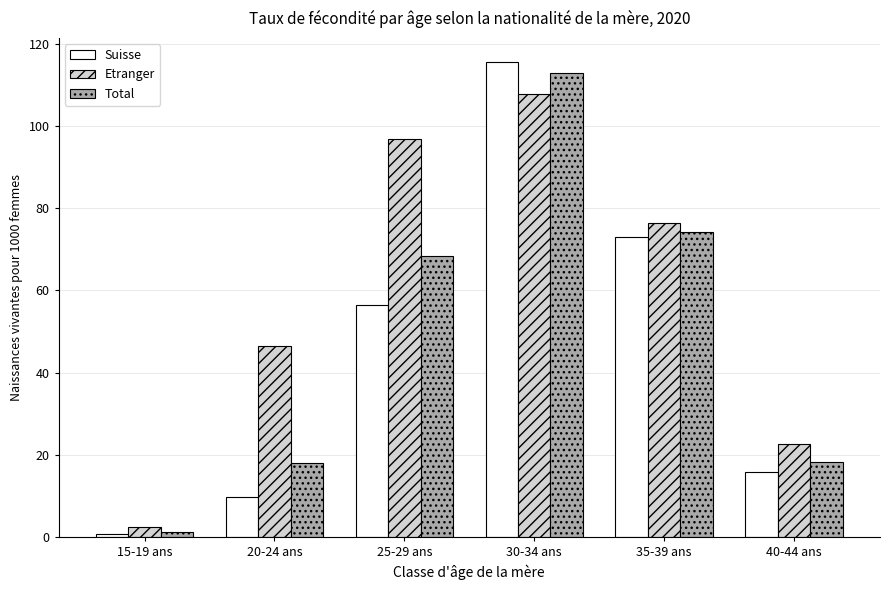

List the series in order of their overall mean, highest first.

Etranger, Total, Suisse